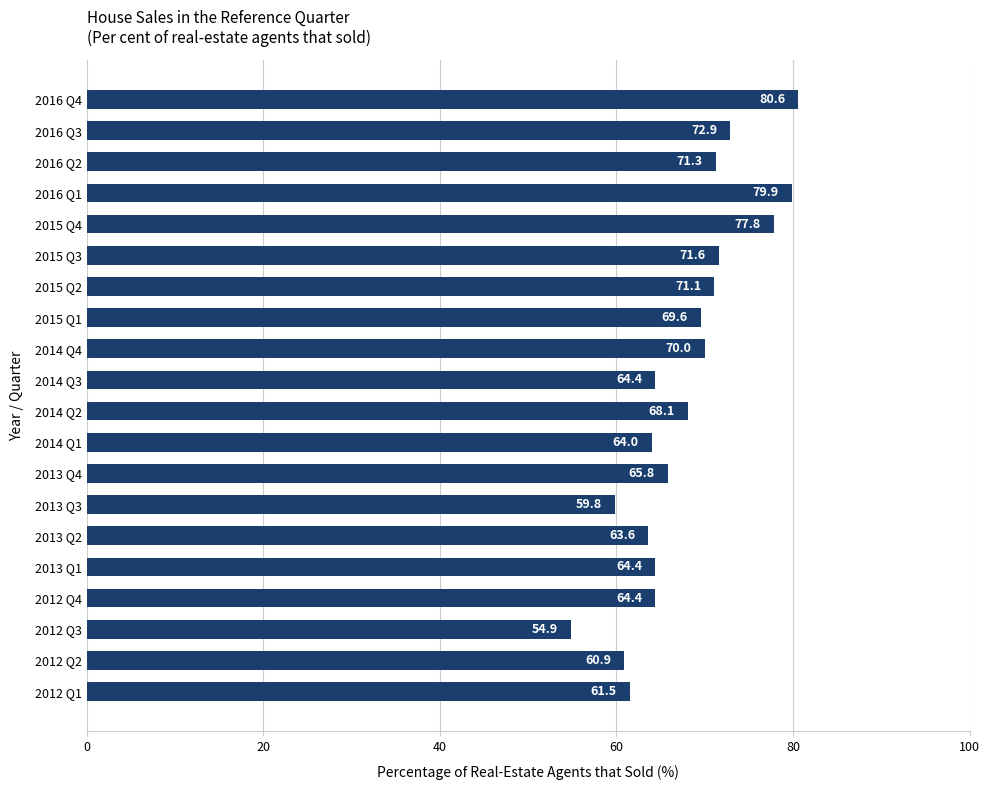

What is the difference between the maximum and minimum values?

25.7